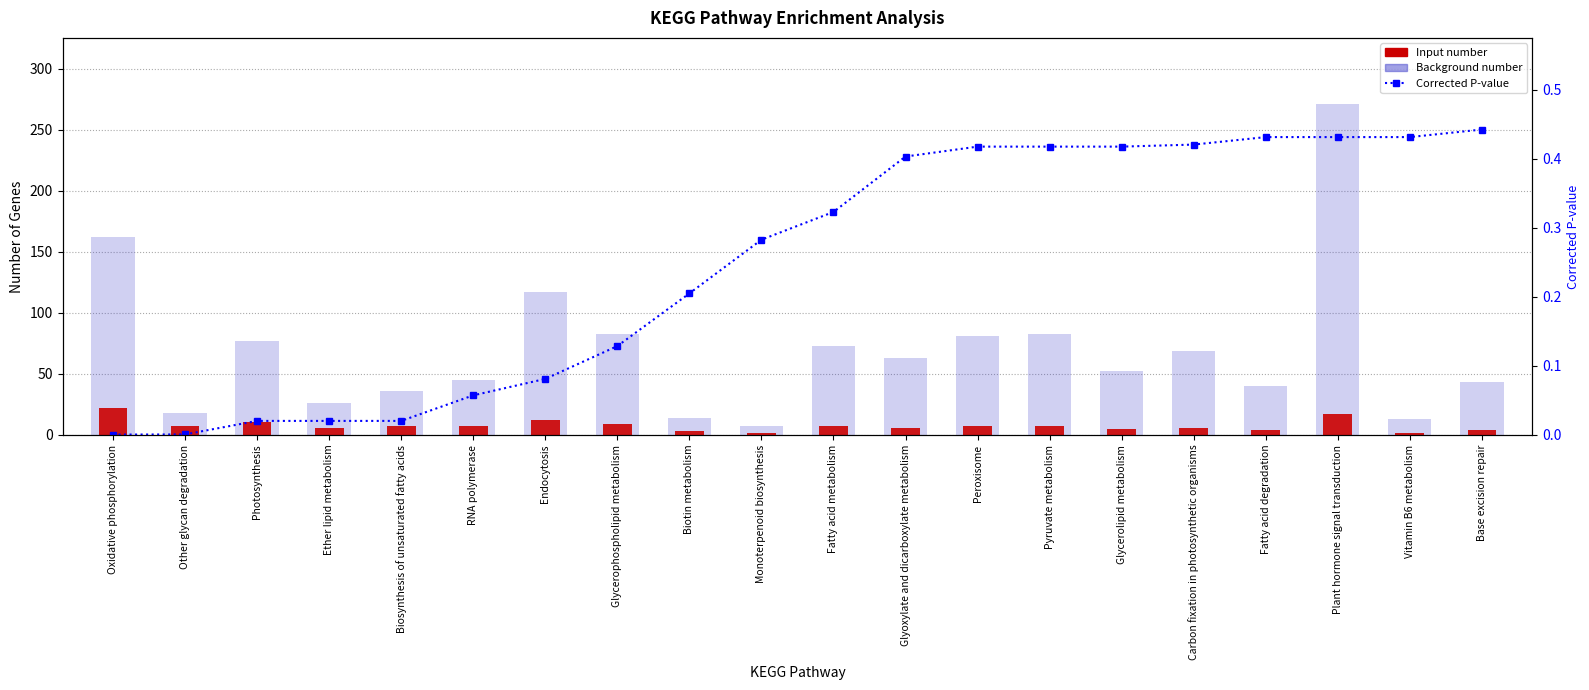

Reading right to left, extract all data points from this chart.

Background number: 43.0	13.0	271.0	40.0	69.0	52.0	83.0	81.0	63.0	73.0	7.0	14.0	83.0	117.0	45.0	36.0	26.0	77.0	18.0	162.0
Input number: 4.0	2.0	17.0	4.0	6.0	5.0	7.0	7.0	6.0	7.0	2.0	3.0	9.0	12.0	7.0	7.0	6.0	11.0	7.0	22.0
Corrected P-value: 0.4	0.4	0.4	0.4	0.4	0.4	0.4	0.4	0.4	0.3	0.3	0.2	0.1	0.1	0.1	0.0	0.0	0.0	0.0	0.0